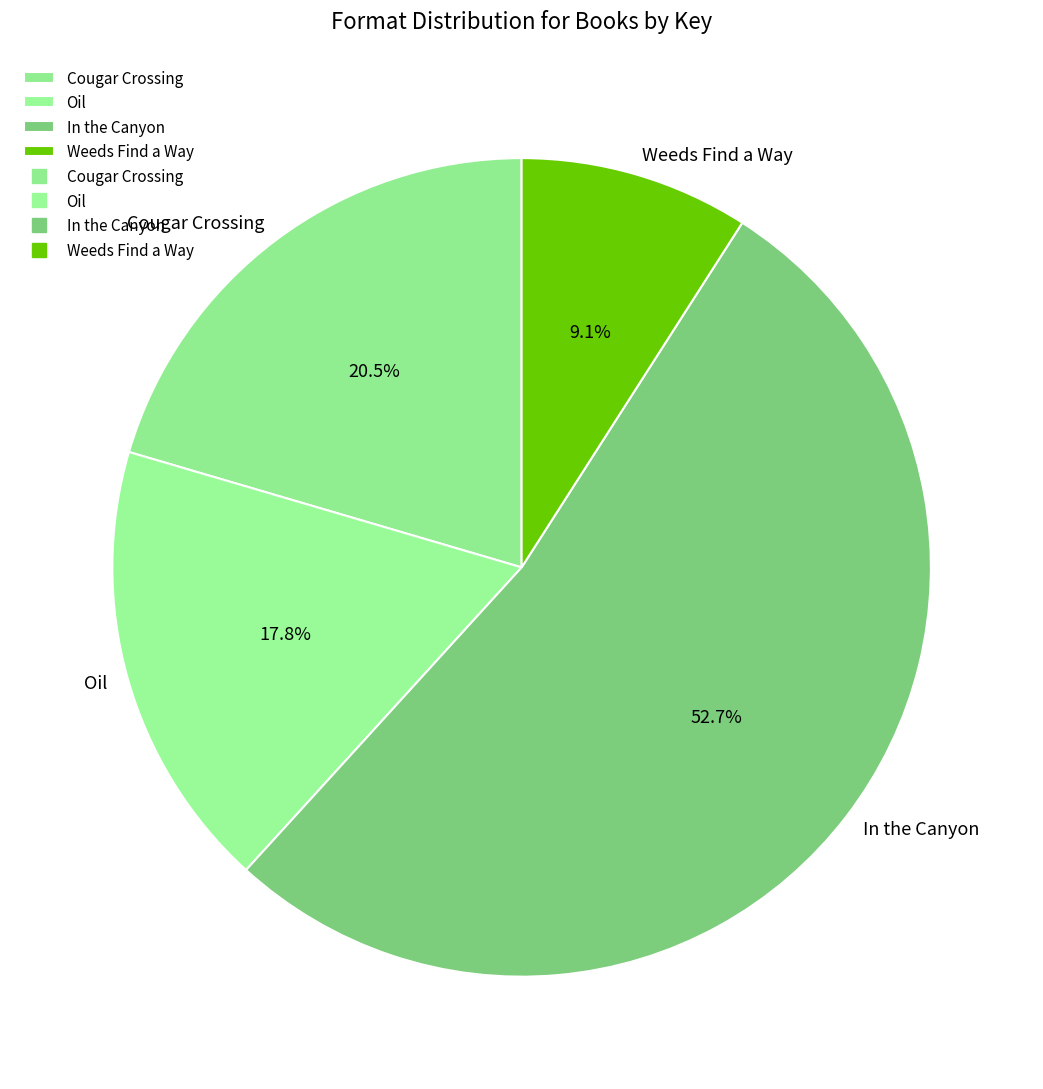

True or false: Oil accounts for 18% of the total.

True